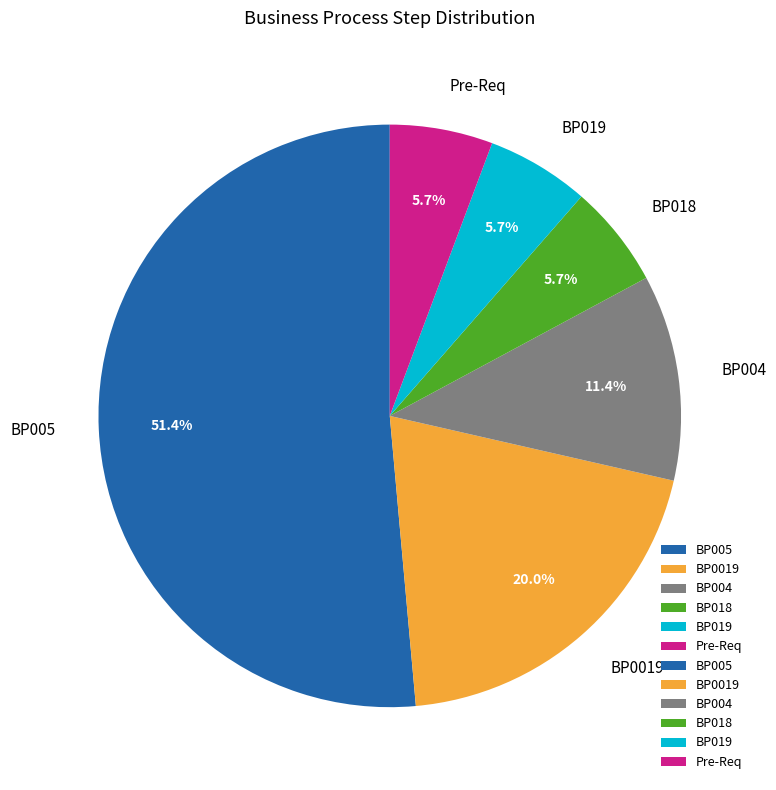

To the nearest percent, what is the combined percentage of BP018 and BP005?

57%